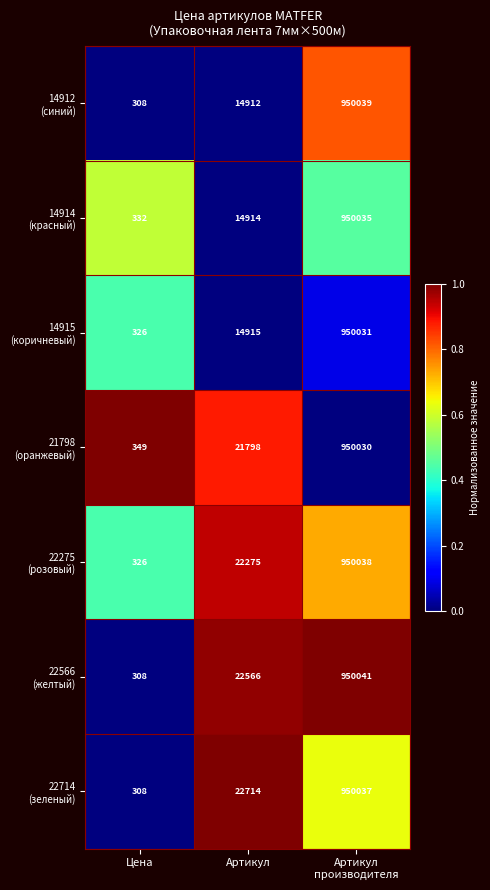

What is the total value across all series at Артикул?

134094